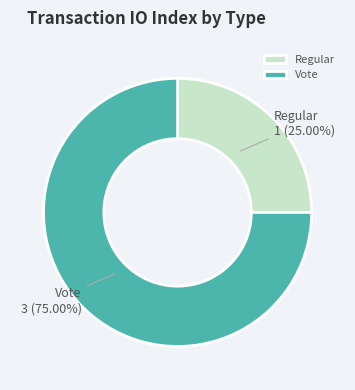

What is the ratio of the value at Regular to the value at Vote?

0.3